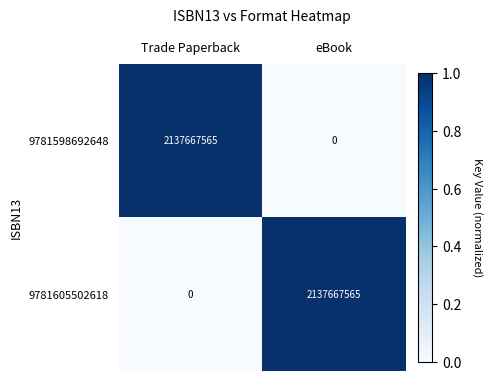

What is the total value across all series at eBook?

2137667565